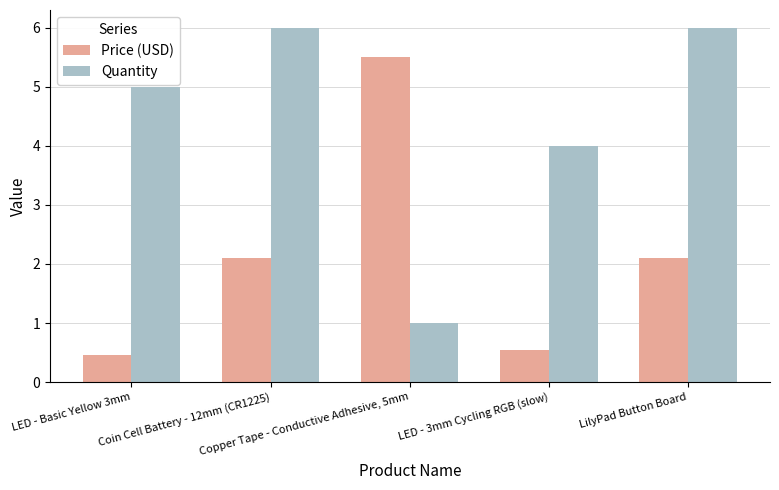

Is it true that Price (USD) equals 3.6 at LilyPad Button Board?

False